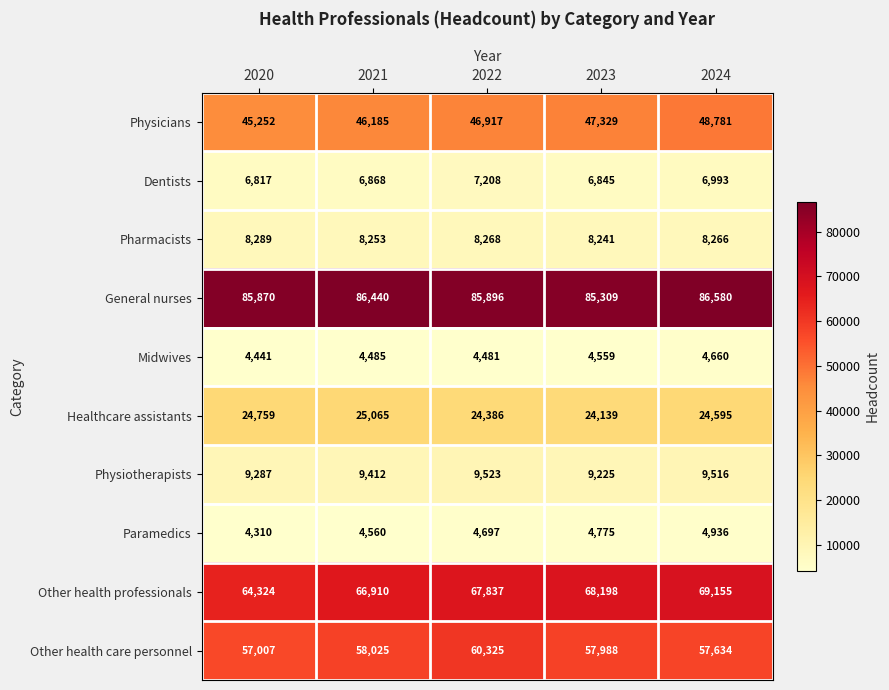

Rank the series at 2022 from highest to lowest value.

General nurses, Other health professionals, Other health care personnel, Physicians, Healthcare assistants, Physiotherapists, Pharmacists, Dentists, Paramedics, Midwives